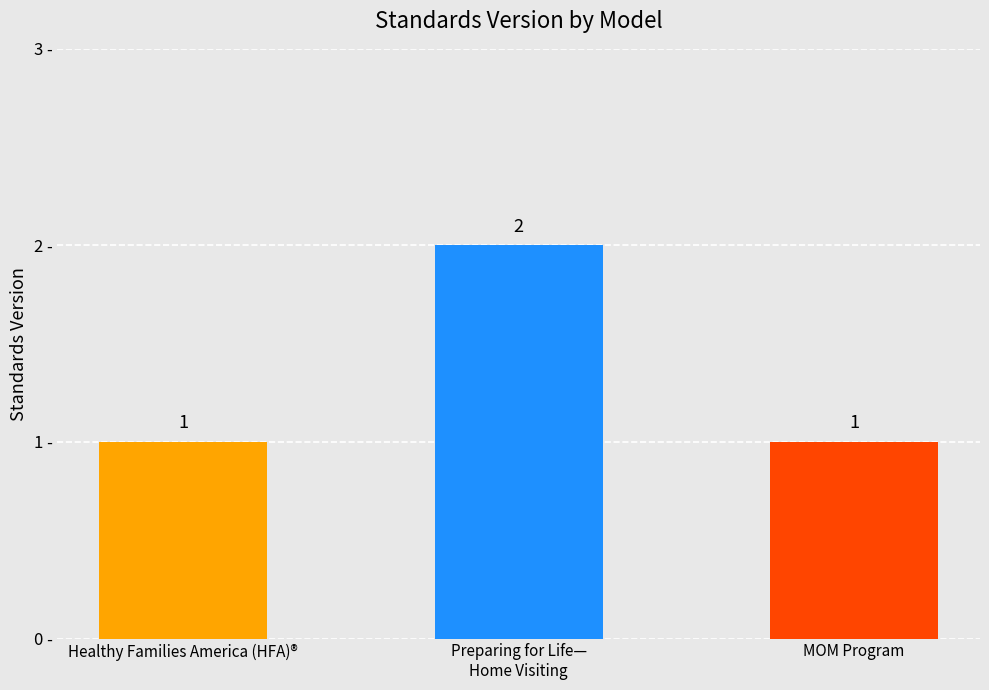

What is the sum of the values at MOM Program and Preparing for Life—
Home Visiting?

3